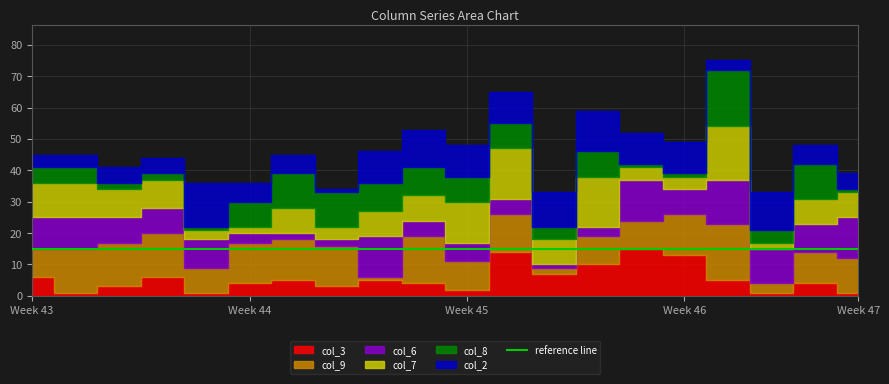

How many series are shown in this chart?

6